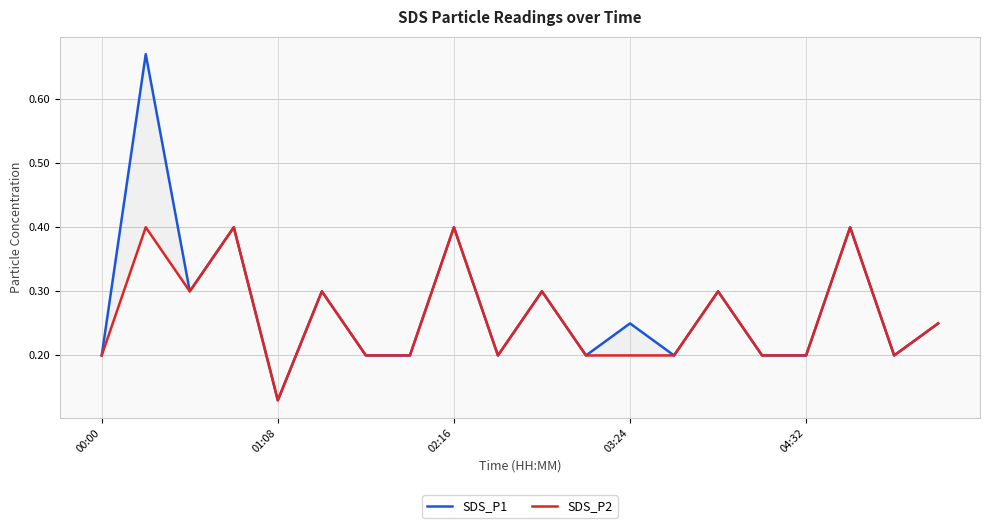

Rank the series by their average value, from lowest to highest.

SDS_P2, SDS_P1